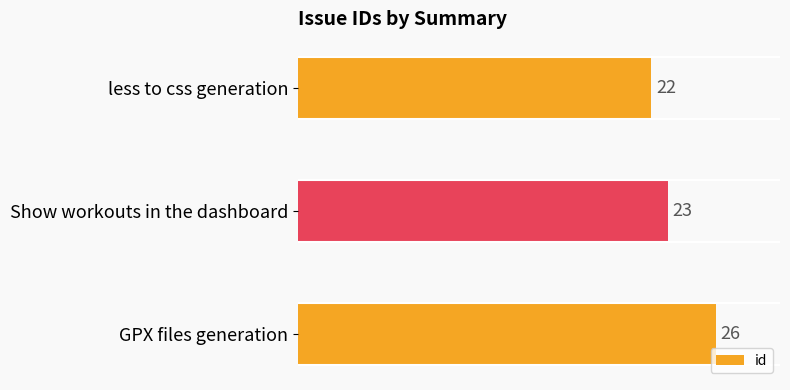

Approximately how many times larger is the value at less to css generation compared to Show workouts in the dashboard?

1.0